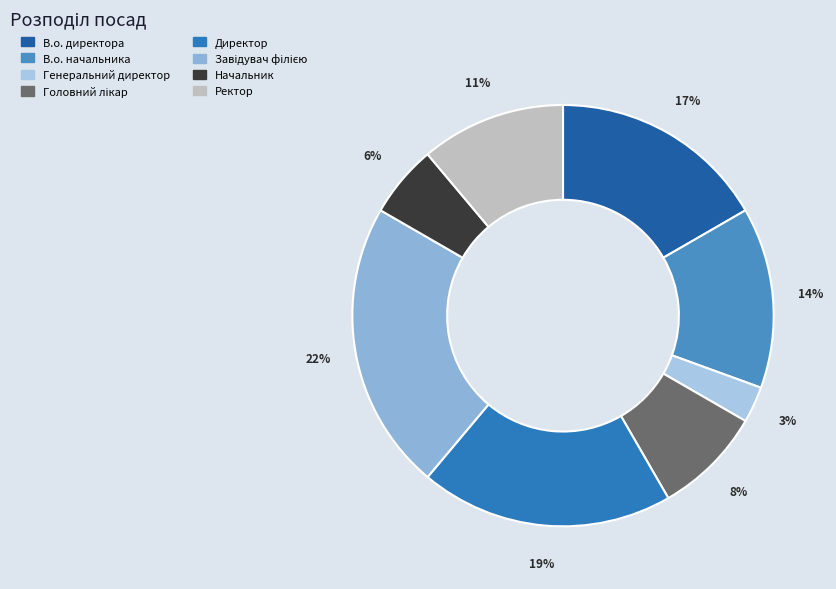

To the nearest percent, what percentage of the pie is Завідувач філією?

22%